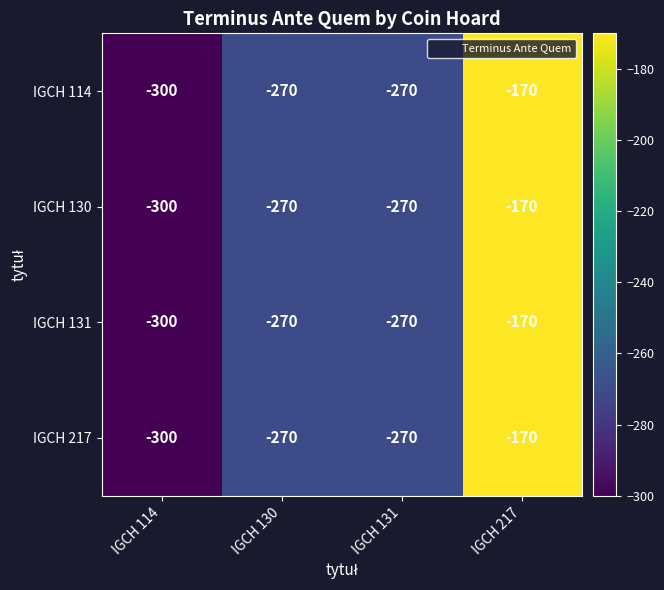

The value of IGCH 130 at IGCH 130 is -270. True or false?

True